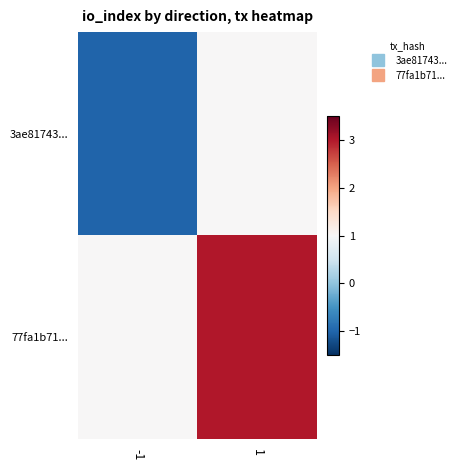

Between -1 and 1, which is larger?

1